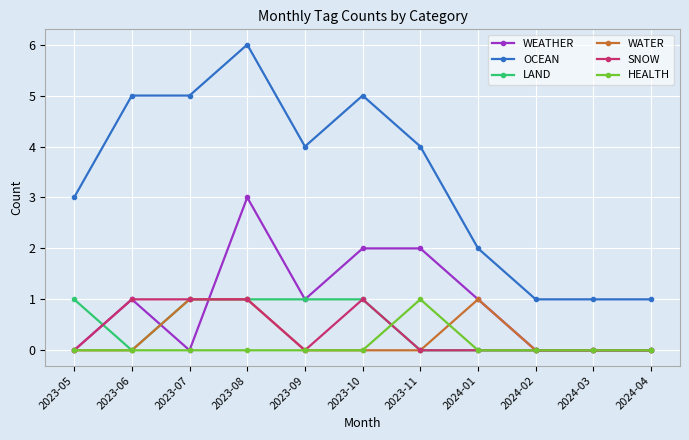

True or false: OCEAN and LAND intersect in this chart.

False